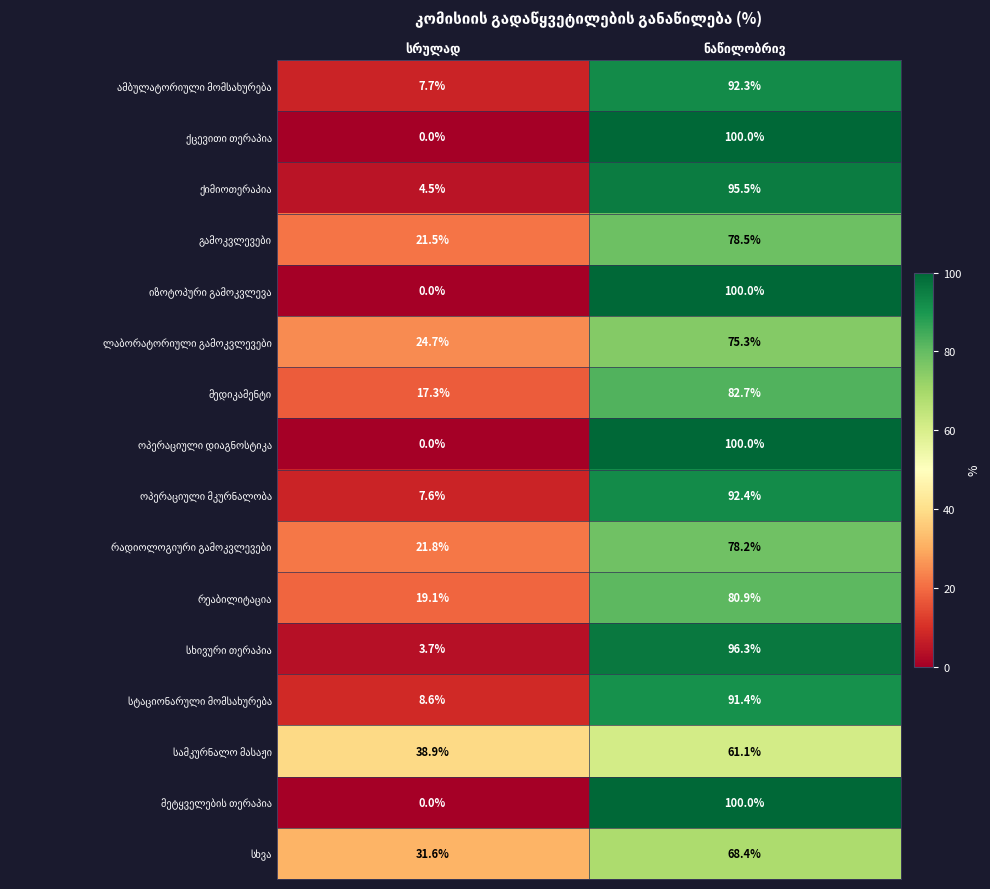

At which category does the chart reach its minimum across all series?

სრულად